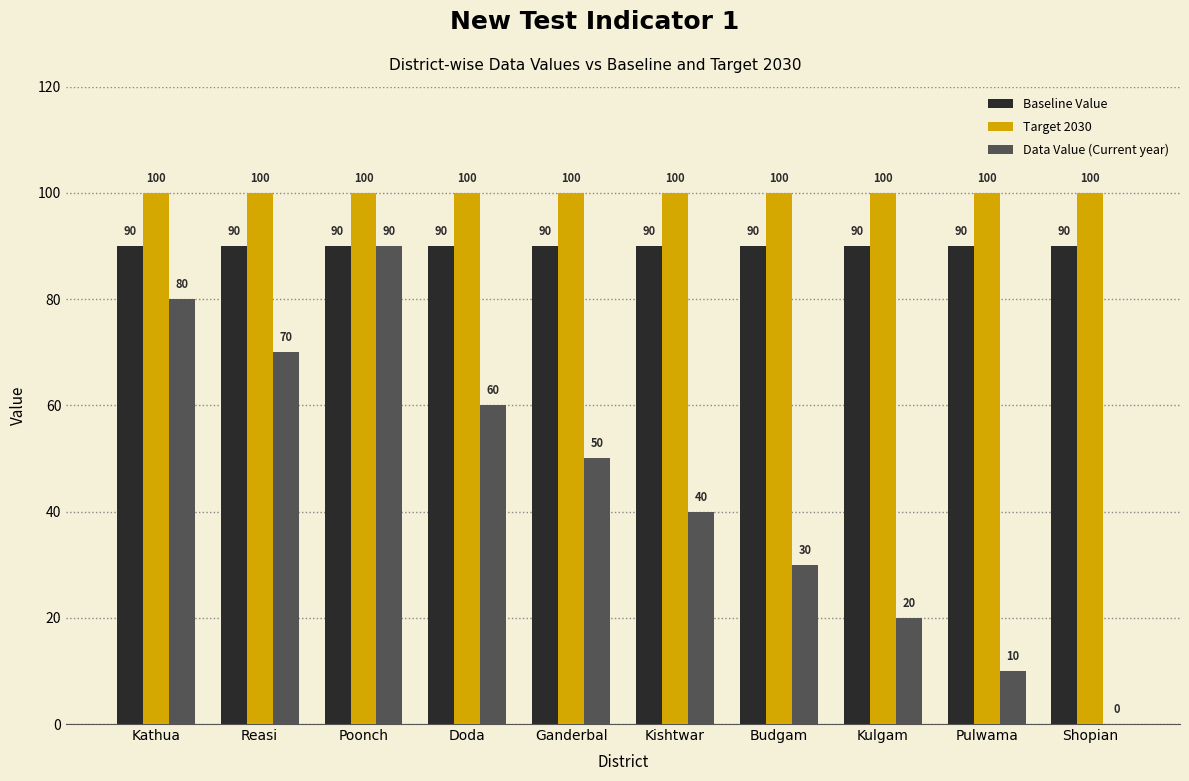

What value does the Target 2030 series have at Shopian?

100